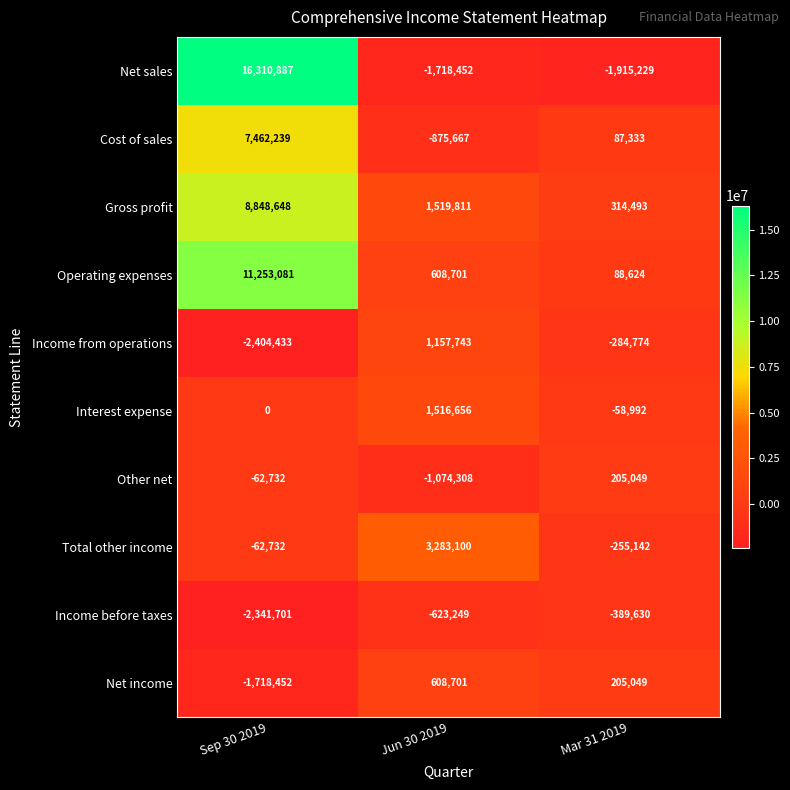

Reading right to left, transcribe all the data shown in this chart.

Net sales: Mar 31 2019=-1915229	Jun 30 2019=-1718452	Sep 30 2019=16310887
Cost of sales: Mar 31 2019=87333	Jun 30 2019=-875667	Sep 30 2019=7462239
Gross profit: Mar 31 2019=314493	Jun 30 2019=1519811	Sep 30 2019=8848648
Operating expenses: Mar 31 2019=88624	Jun 30 2019=608701	Sep 30 2019=11253081
Income from operations: Mar 31 2019=-284774	Jun 30 2019=1157743	Sep 30 2019=-2404433
Interest expense: Mar 31 2019=-58992	Jun 30 2019=1516656	Sep 30 2019=0
Other net: Mar 31 2019=205049	Jun 30 2019=-1074308	Sep 30 2019=-62732
Total other income: Mar 31 2019=-255142	Jun 30 2019=3283100	Sep 30 2019=-62732
Income before taxes: Mar 31 2019=-389630	Jun 30 2019=-623249	Sep 30 2019=-2341701
Net income: Mar 31 2019=205049	Jun 30 2019=608701	Sep 30 2019=-1718452